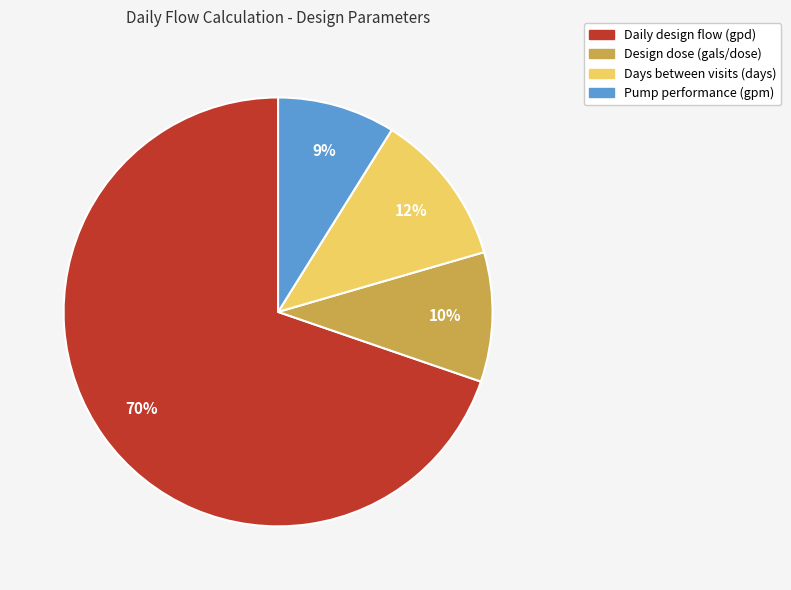

To the nearest percent, what is the combined percentage of Daily design flow (gpd) and Design dose (gals/dose)?

79%